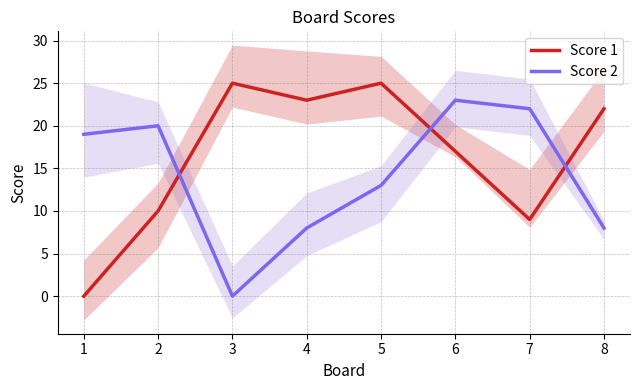

What is the value of the Score 2 point at the 6th from the left?

23